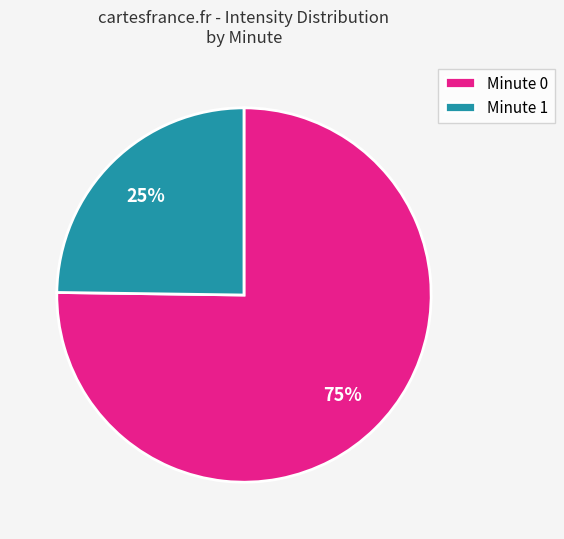

Which has a higher value, Minute 0 or Minute 1?

Minute 0